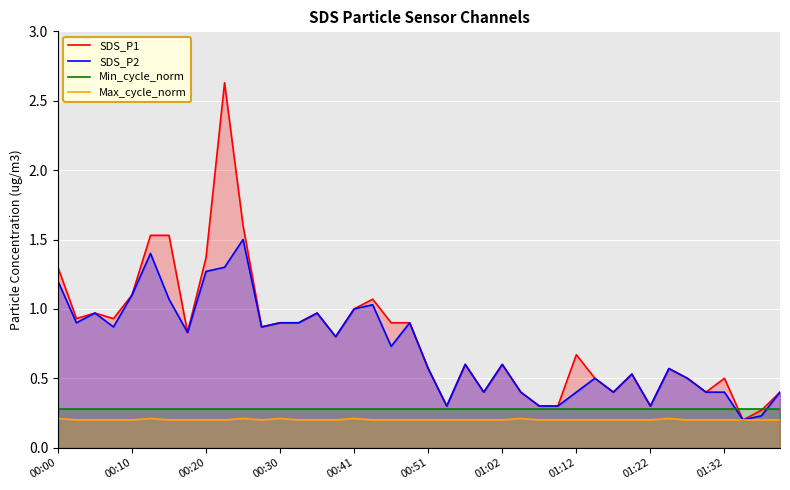

True or false: Min_cycle_norm and Max_cycle_norm cross at least once.

False